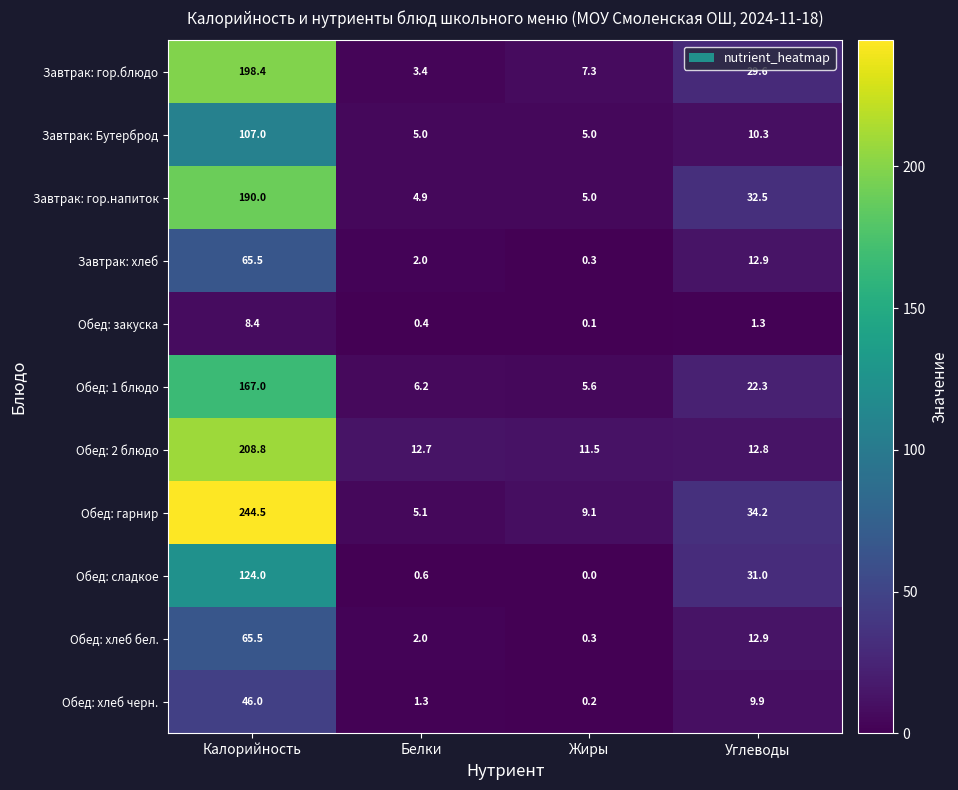

Count the number of data series in this chart.

11